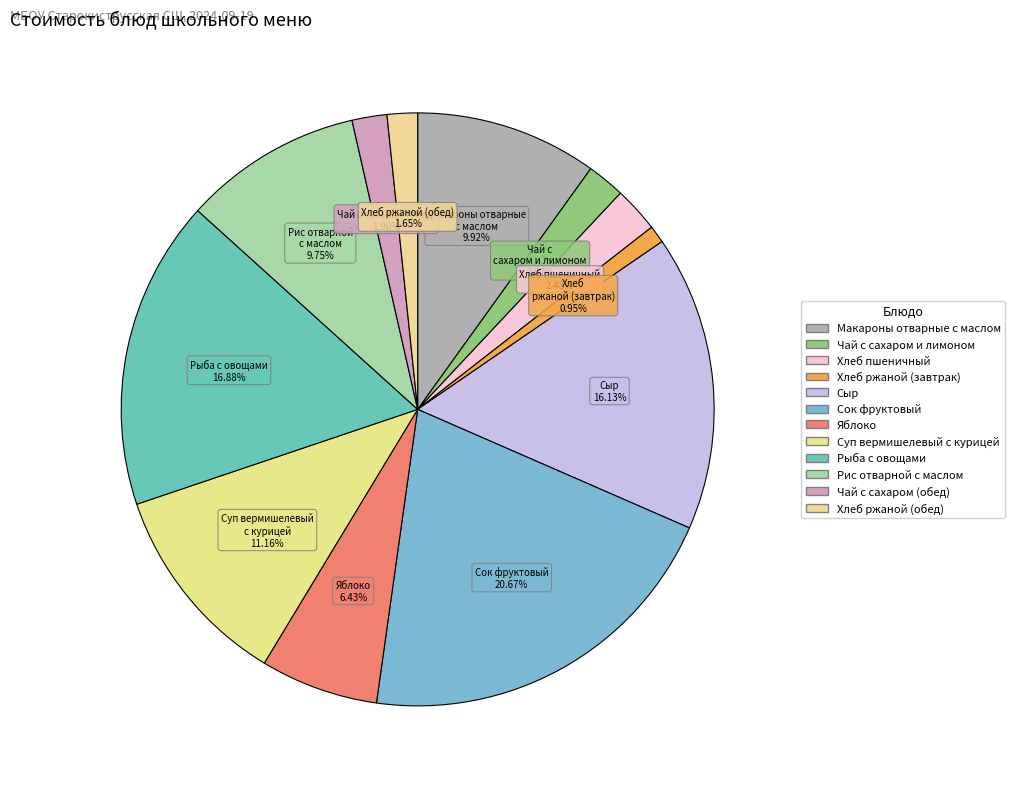

Which slice is the smallest?

Хлеб ржаной (завтрак)